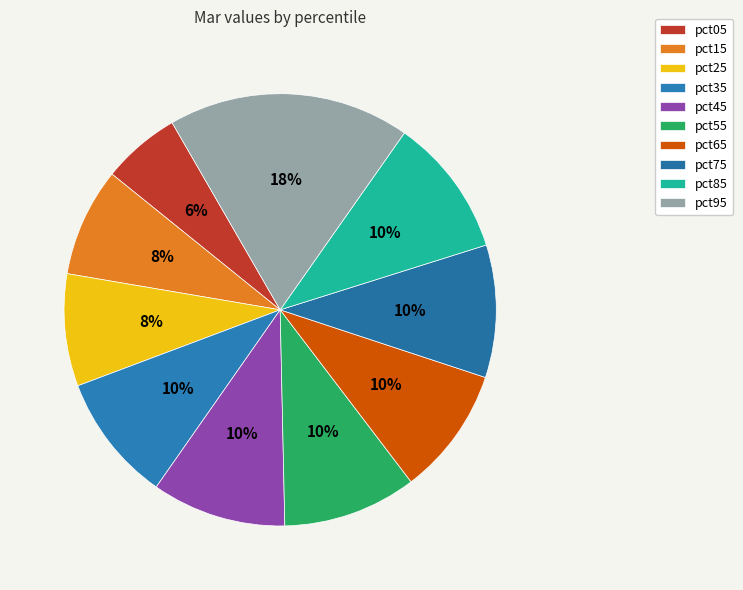

What percentage do pct05 and pct95 together represent?

23.9%